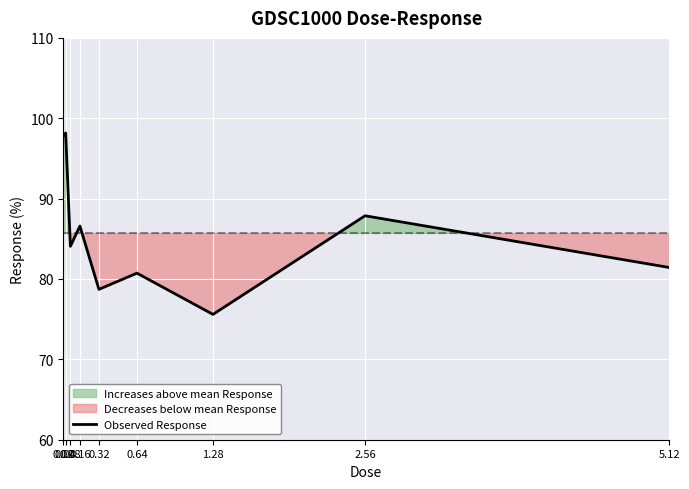

How many points are lower than both their immediate neighbors (excluding endpoints)?

3